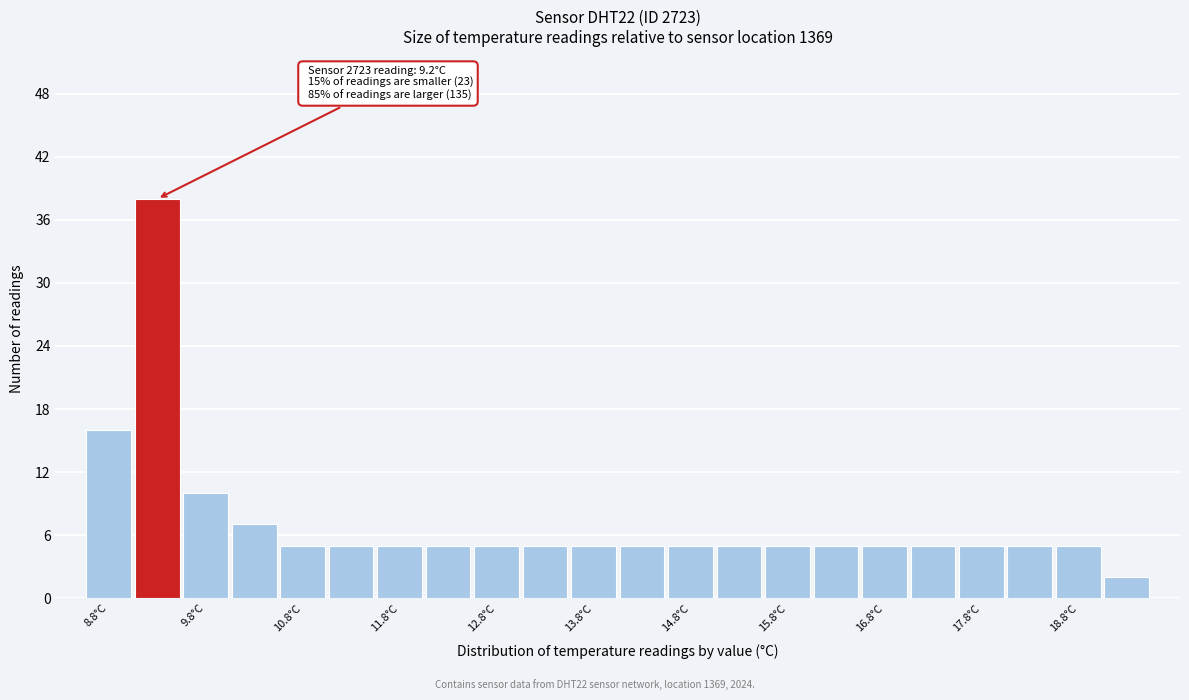

Which range on the x-axis has the tallest bar?

9.05 to 9.55